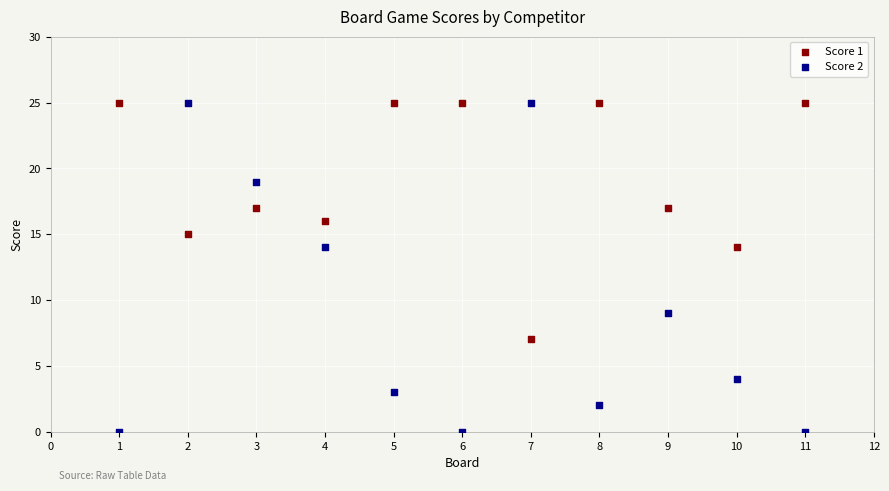

Which series has the largest Y range (max minus min)?

Score 2